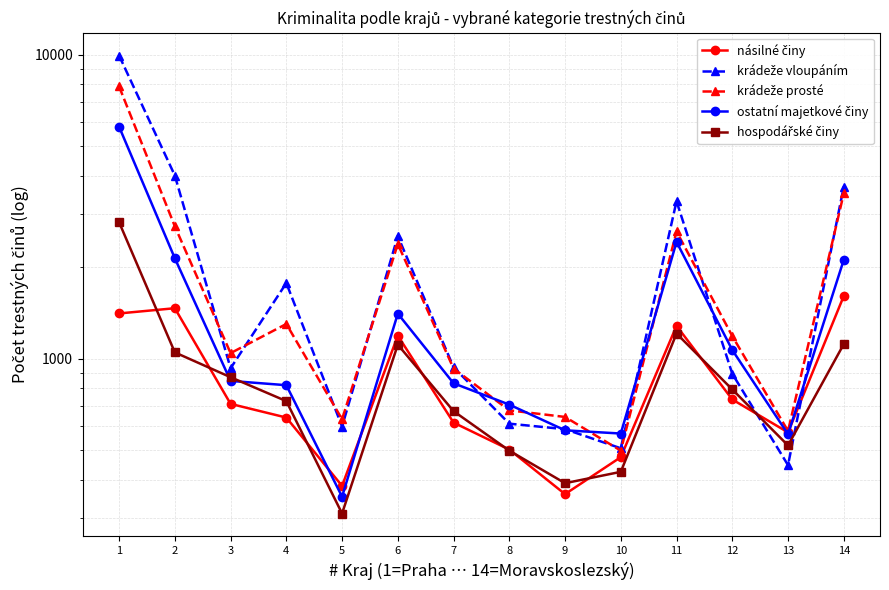

What is the total value across all series at 4?

5263